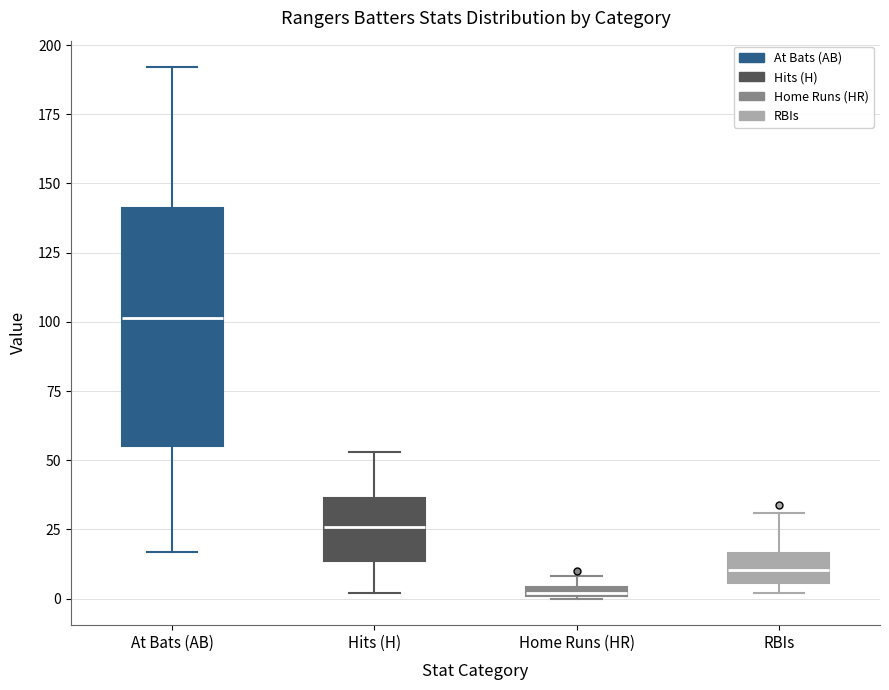

Which box is the tallest, from its lower edge to its upper edge?

At Bats (AB)